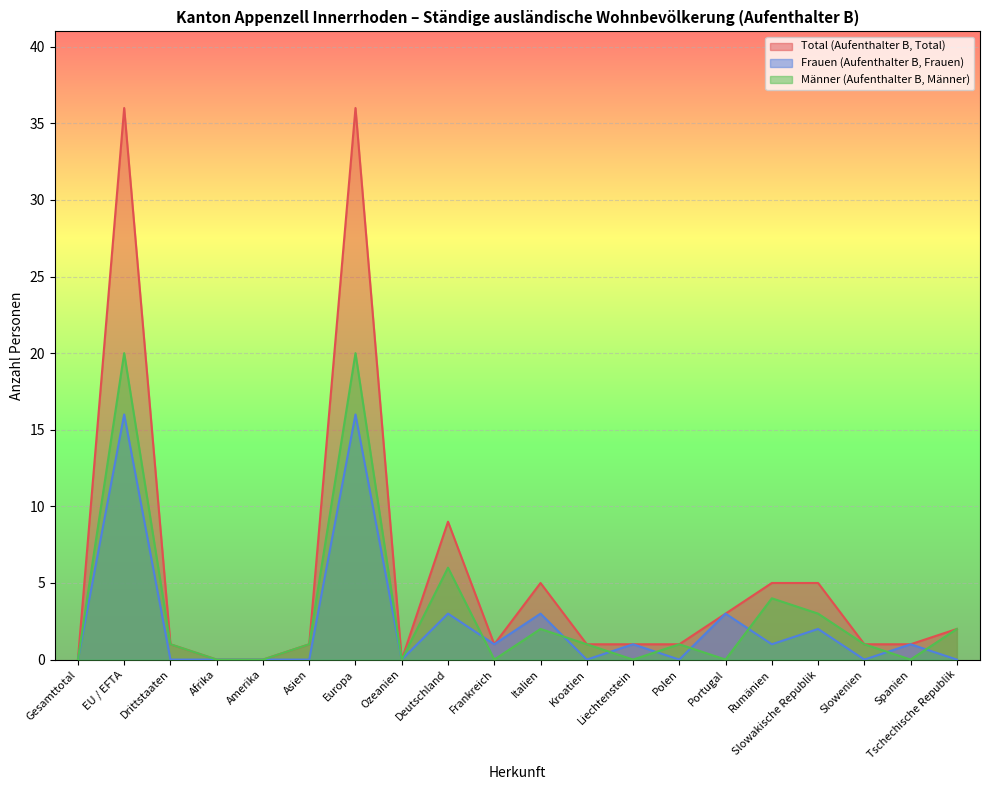

List the series in order of their overall mean, lowest first.

Frauen (Aufenthalter B, Frauen), Männer (Aufenthalter B, Männer), Total (Aufenthalter B, Total)